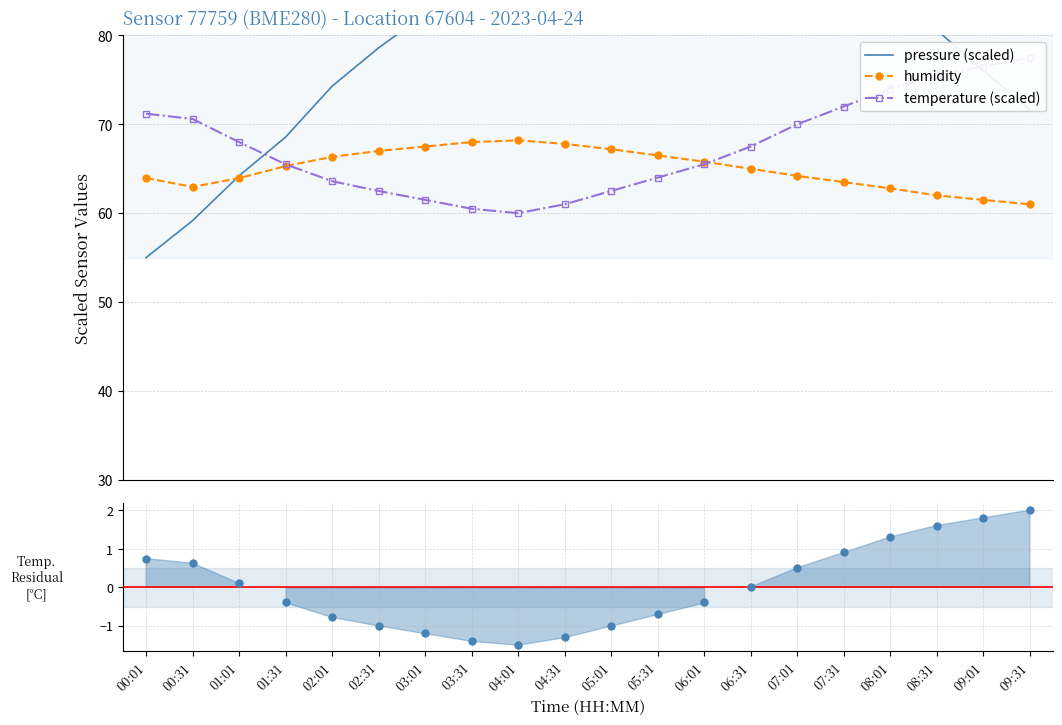

At how many categories does at least one series exceed 29?

20